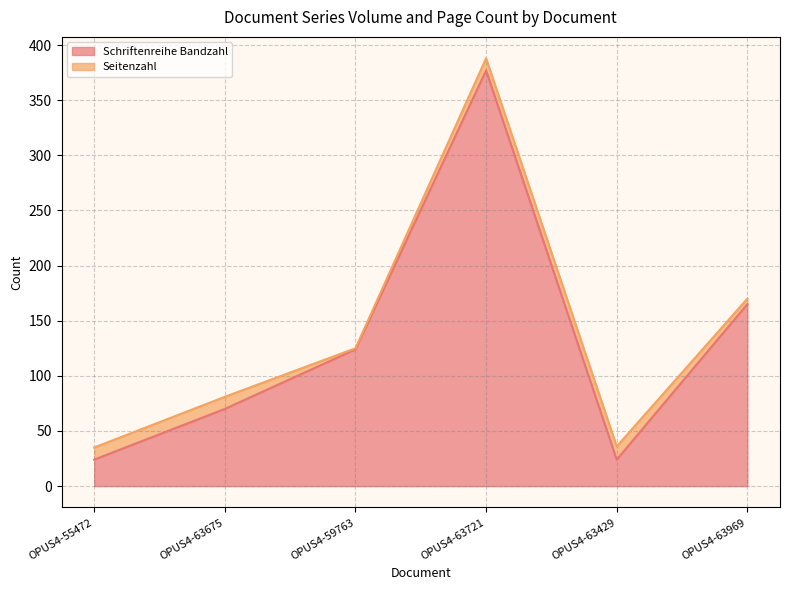

What is the lowest value of the Schriftenreihe Bandzahl series?

24